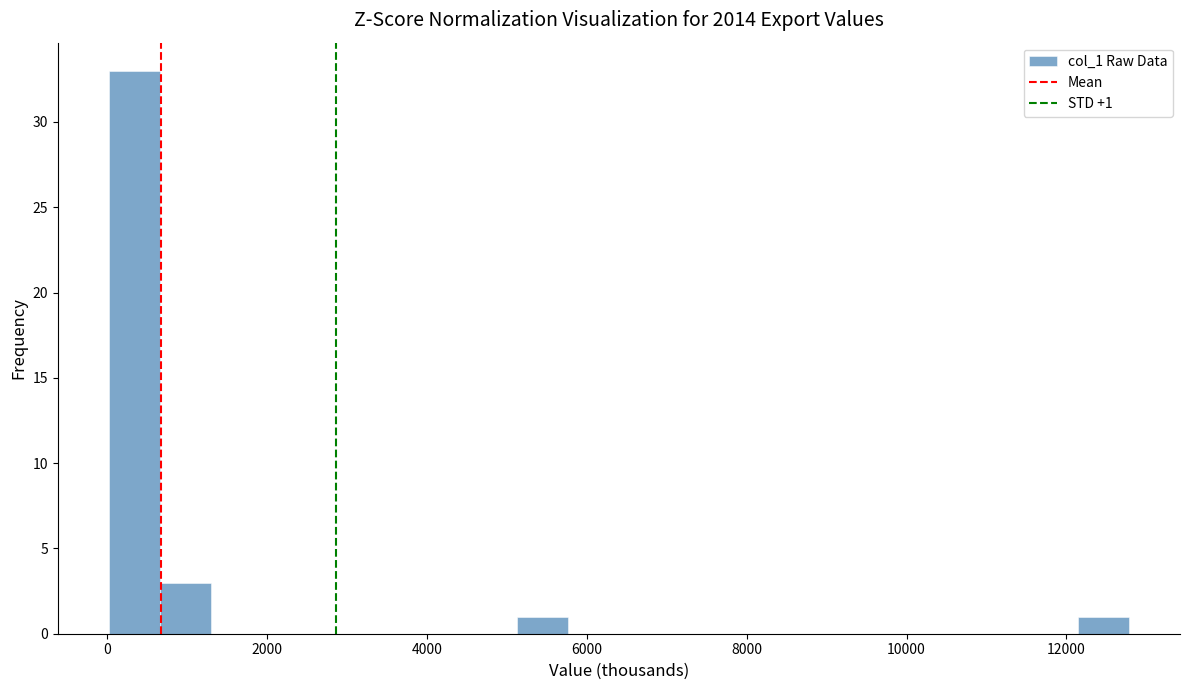

Read against the x-axis, roughly where is the centre of the tallest bar?

400